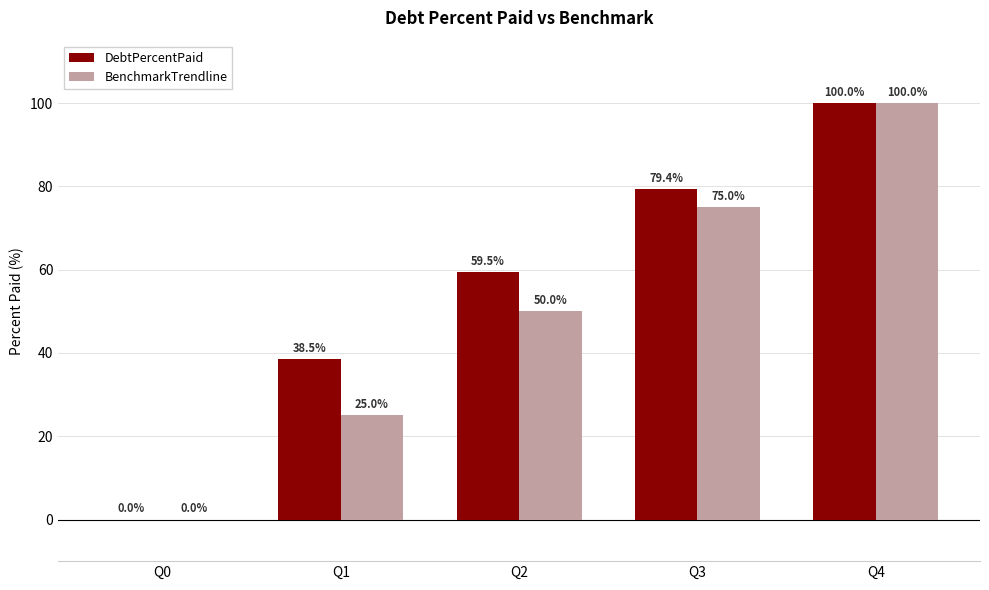

Count the number of data series in this chart.

2